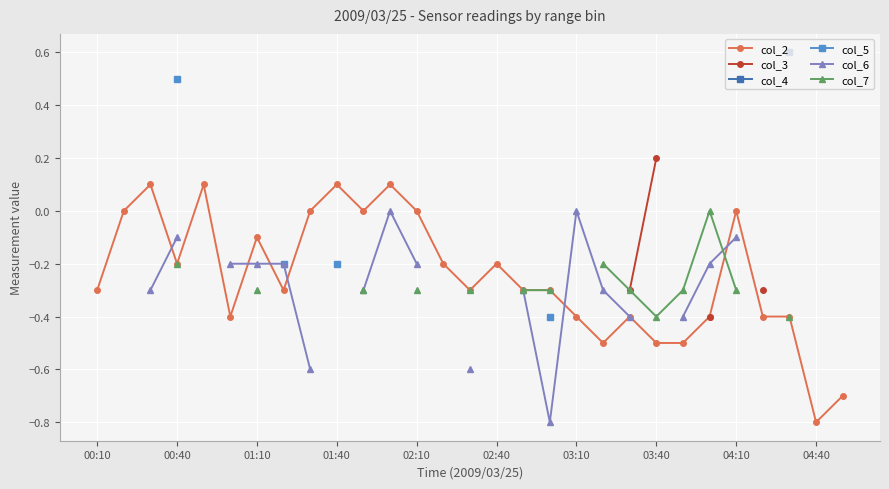

What is the minimum value for col_2?

-0.8